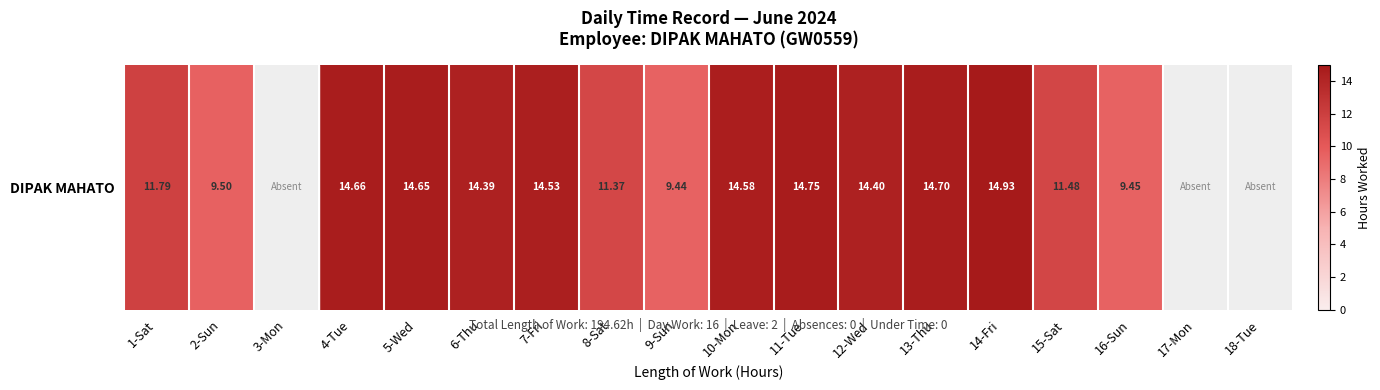

What is the difference between the maximum and minimum values?

14.9